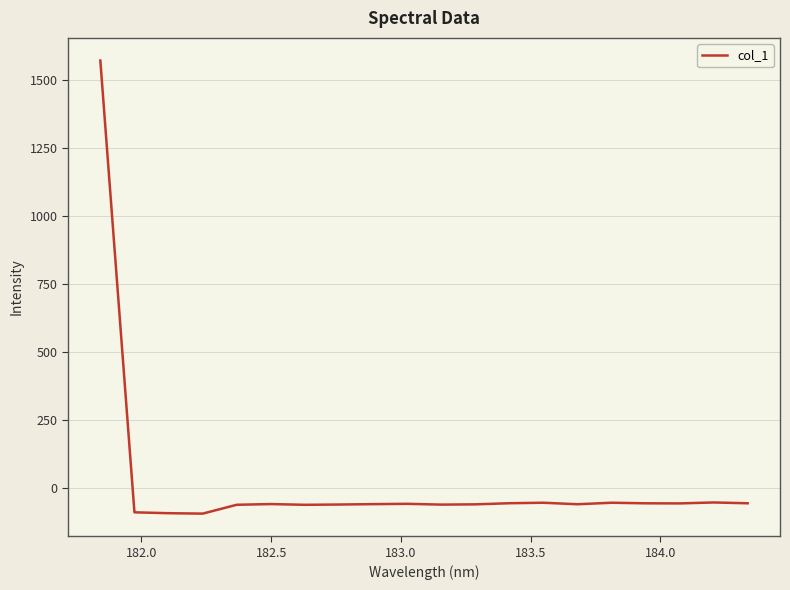

How many lines are shown in the chart?

1